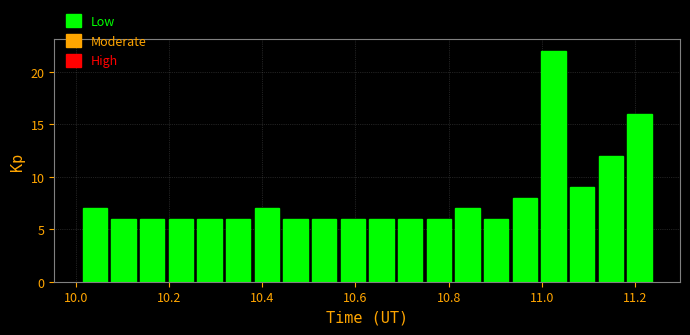

Around what value on the x-axis is the tallest bar? Give the approximate position of its centre, as read against the axis.

11.02